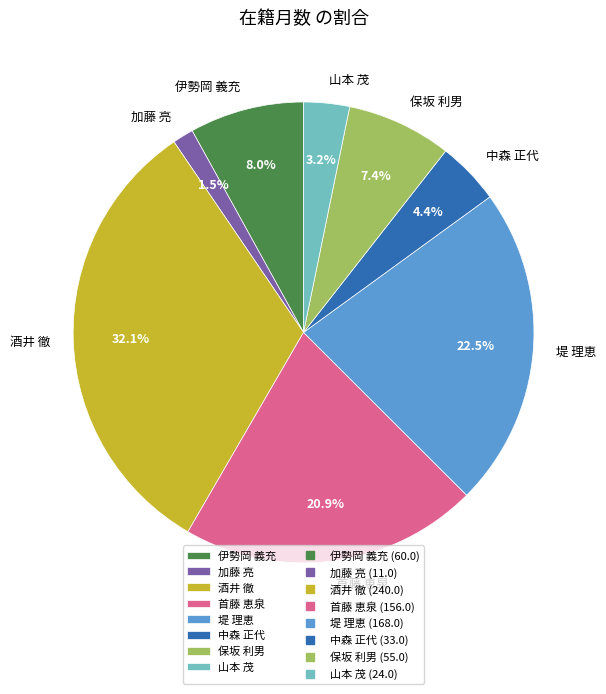

What percentage is NOT represented by 首藤 恵泉?

79.1%